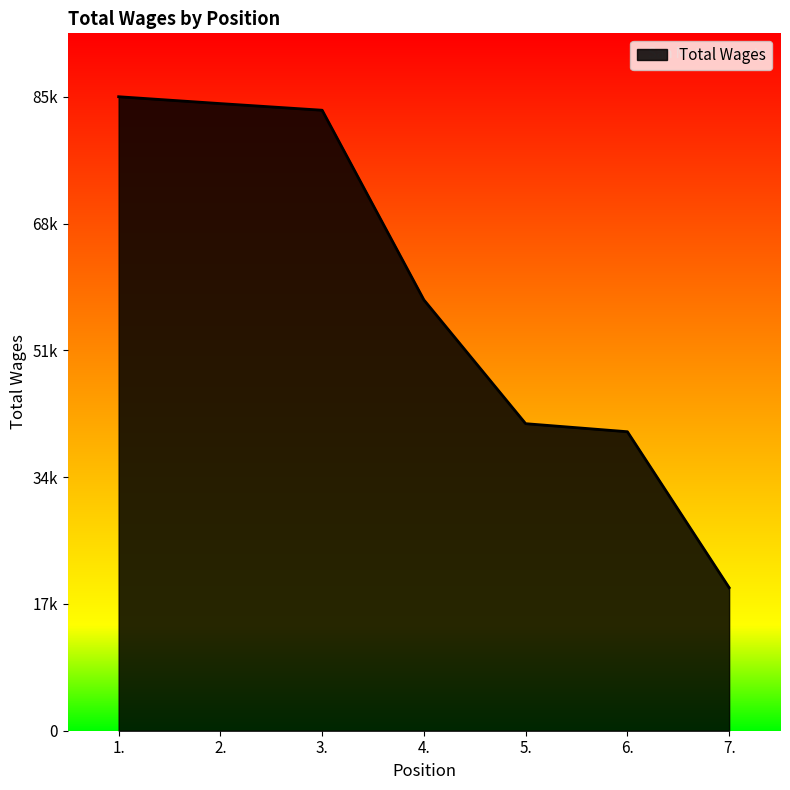

Is it true that the value at 5. is 41228?

True